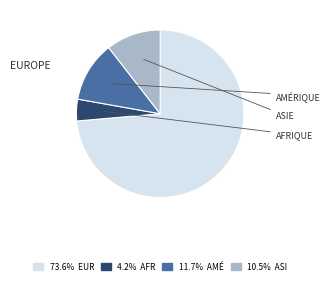

Is there any slice that represents more than half of the pie?

Yes